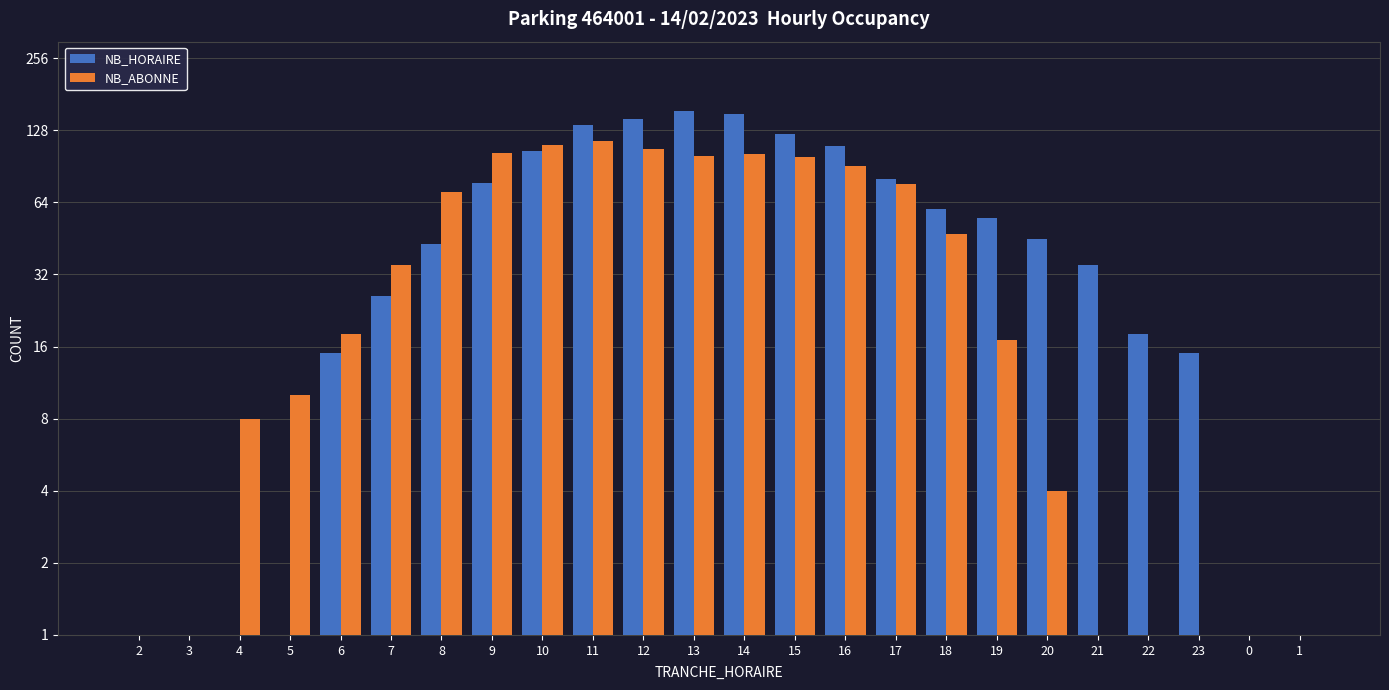

What is the label of the 3rd bar from the right?

23